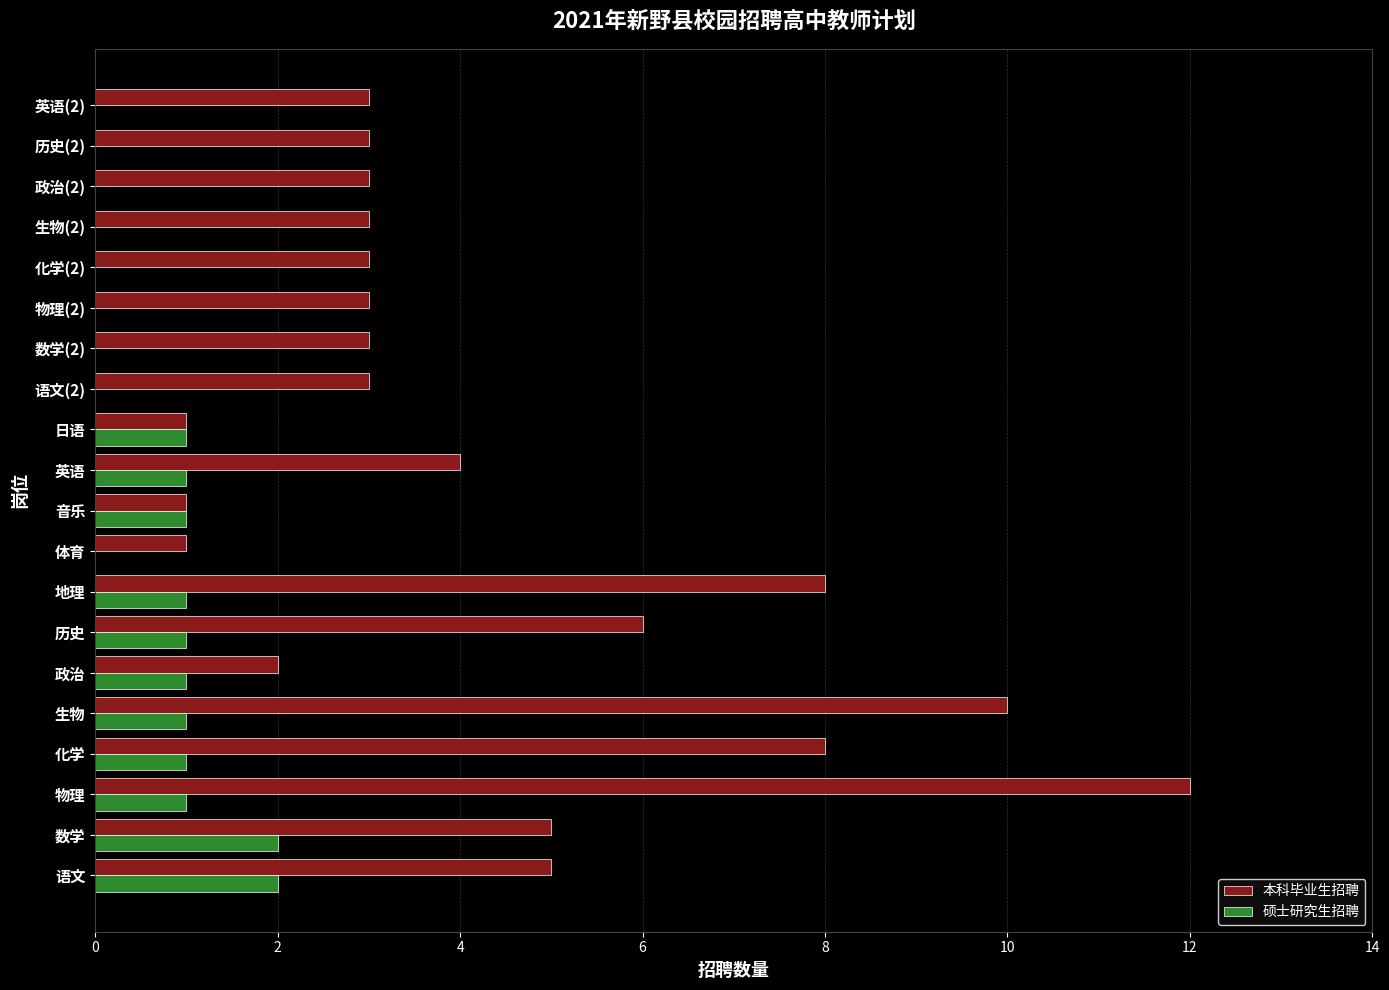

What is the sum of all 本科毕业生招聘 values?

87